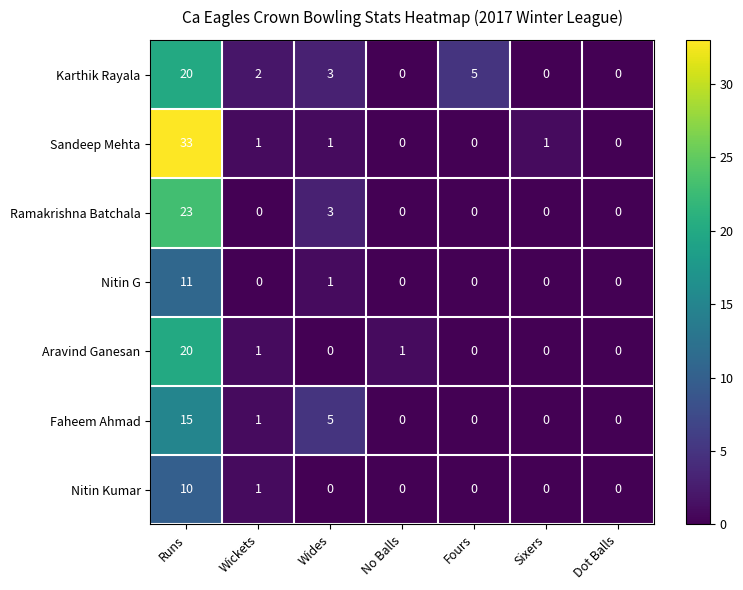

Is the value of Sandeep Mehta at Runs greater than the value of Karthik Rayala at Dot Balls?

Yes